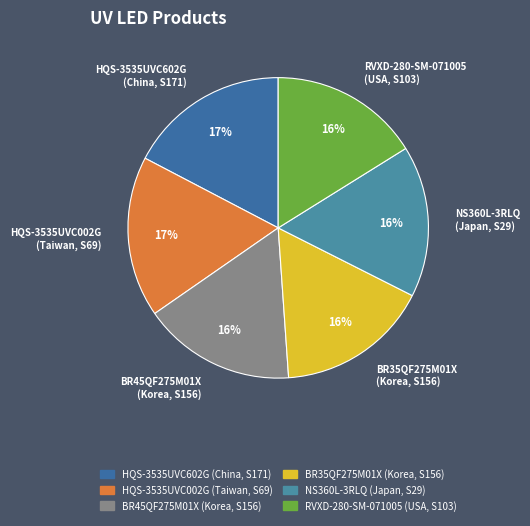

Is there any slice that represents more than half of the pie?

No